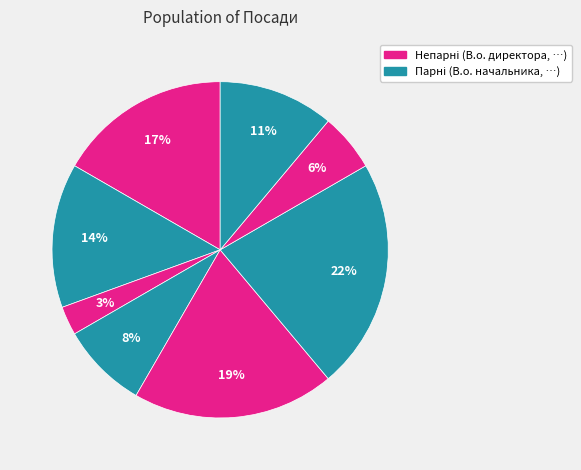

Count the number of slices in the pie.

8